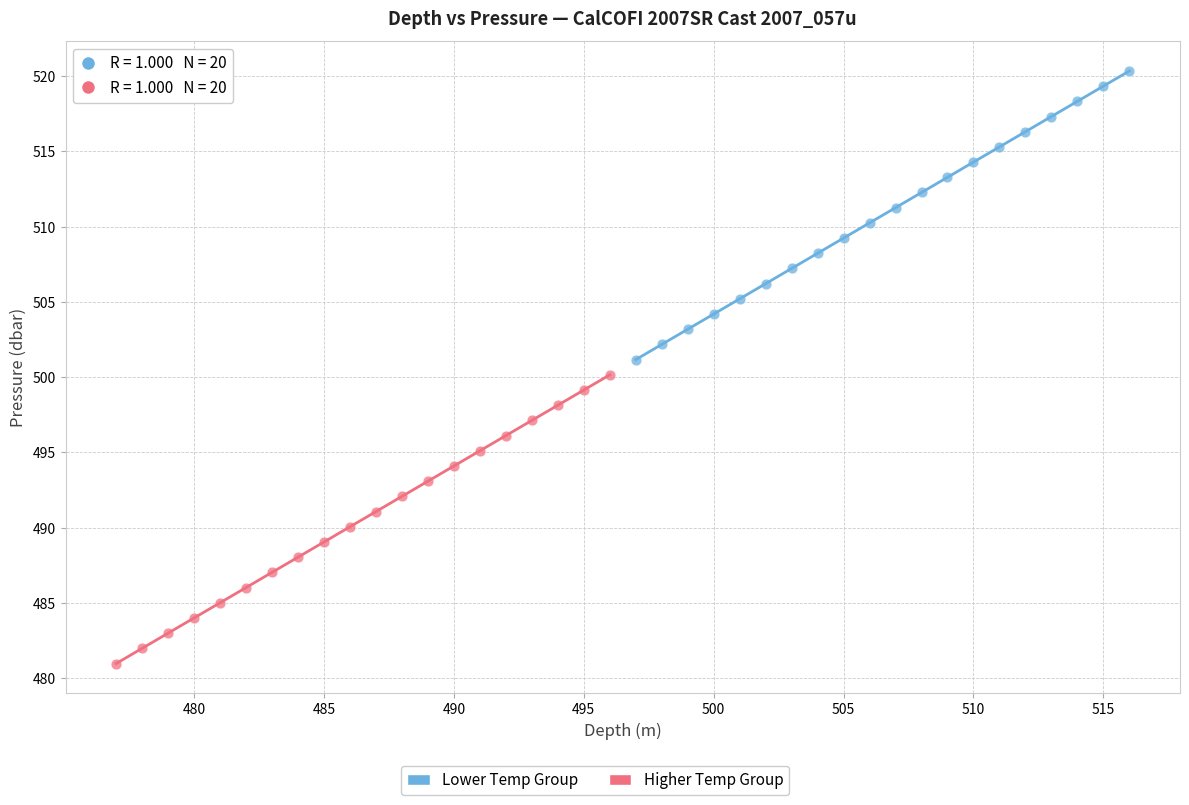

Which series has the widest spread of Y values?

Lower Temp Group